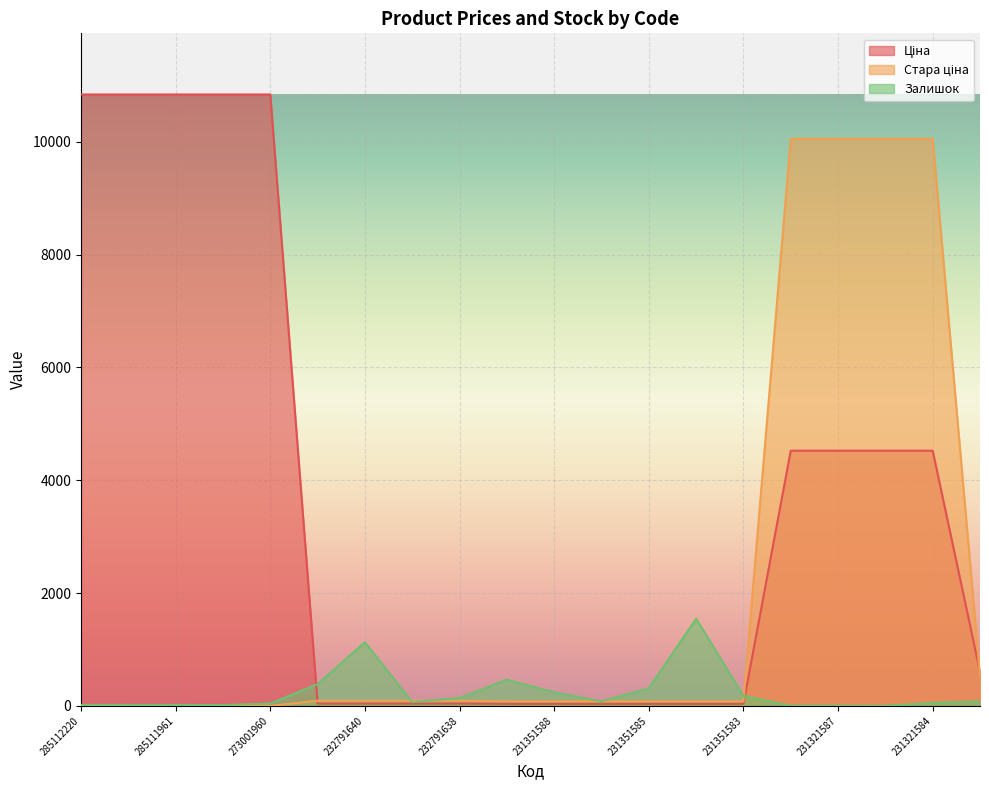

Reading right to left, list all the values displayed in this chart.

Ціна: 49491856=605.3	231321584=4524.7	231321586=4524.7	231321587=4524.7	231321589=4524.7	231351583=37.0	231351584=37.0	231351585=37.0	231351586=37.0	231351588=37.0	231351589=37.0	232791638=41.1	232791639=41.1	232791640=41.1	232791641=41.1	273001960=10840.1	285111912=10840.1	285111961=10840.1	285112217=10840.1	285112220=10840.1
Стара ціна: 49491856=536.6	231321584=10054.8	231321586=10054.8	231321587=10054.8	231321589=10054.8	231351583=82.2	231351584=82.2	231351585=82.2	231351586=82.2	231351588=82.2	231351589=82.2	232791638=91.3	232791639=91.3	232791640=91.3	232791641=91.3	273001960=0.0	285111912=0.0	285111961=0.0	285112217=0.0	285112220=0.0
Залишок: 49491856=78.0	231321584=55.0	231321586=1.0	231321587=2.0	231321589=3.0	231351583=179.0	231351584=1545.0	231351585=313.0	231351586=81.0	231351588=242.0	231351589=465.0	232791638=140.0	232791639=68.0	232791640=1129.0	232791641=387.0	273001960=42.0	285111912=14.0	285111961=17.0	285112217=18.0	285112220=18.0